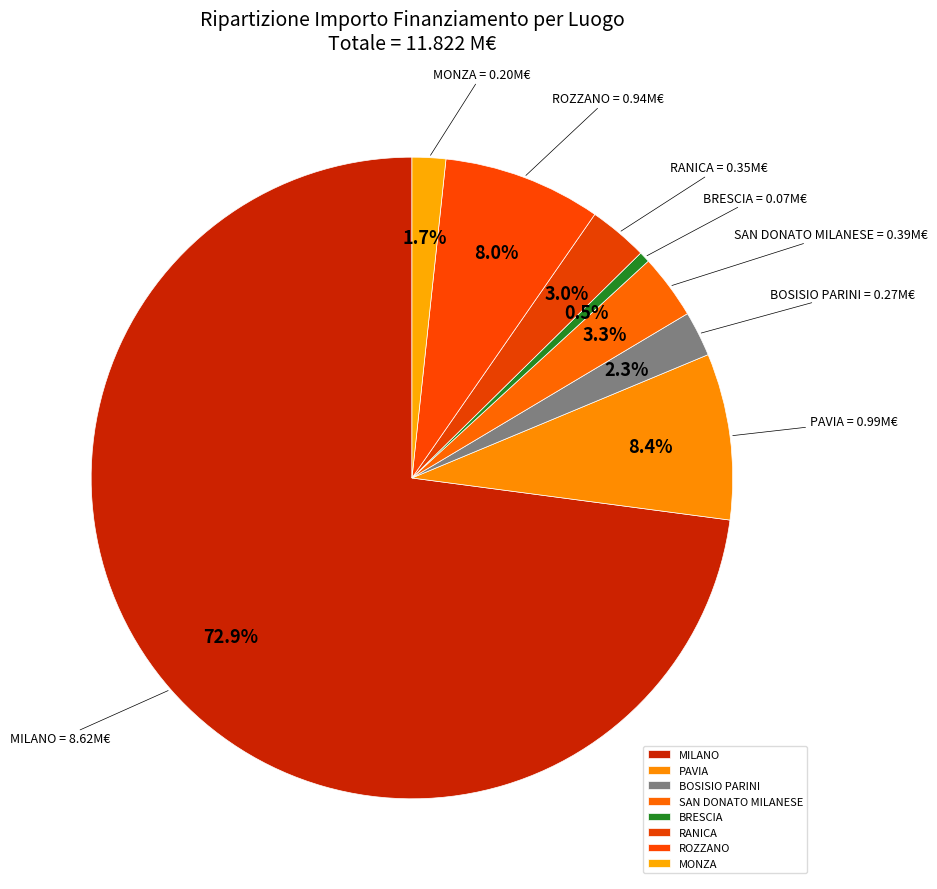

Does any single category account for the majority?

Yes